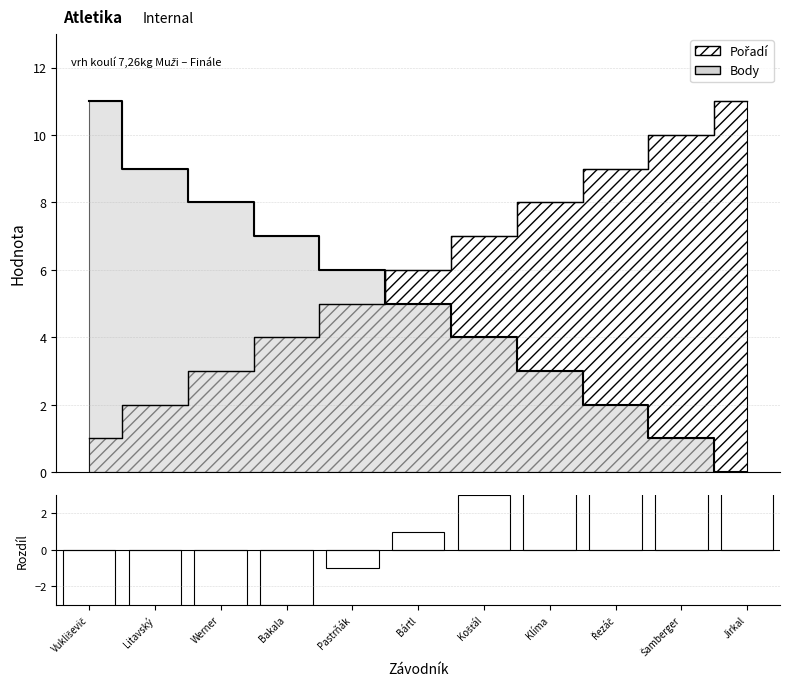

Reading left to right, list all the values displayed in this chart.

Vukliševič=-10	Litavský=-7	Werner=-5	Bakala=-3	Pastrňák=-1	Bártl=1	Košťál=3	Klíma=5	Řezáč=7	Šamberger=9	Jirkal=11